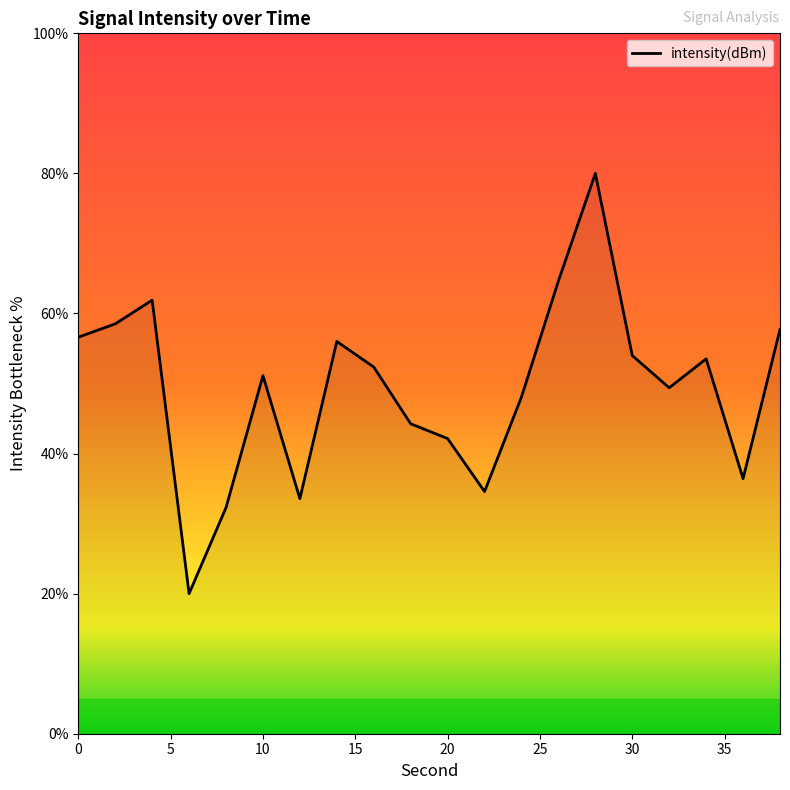

What is the greatest value displayed?

80.0